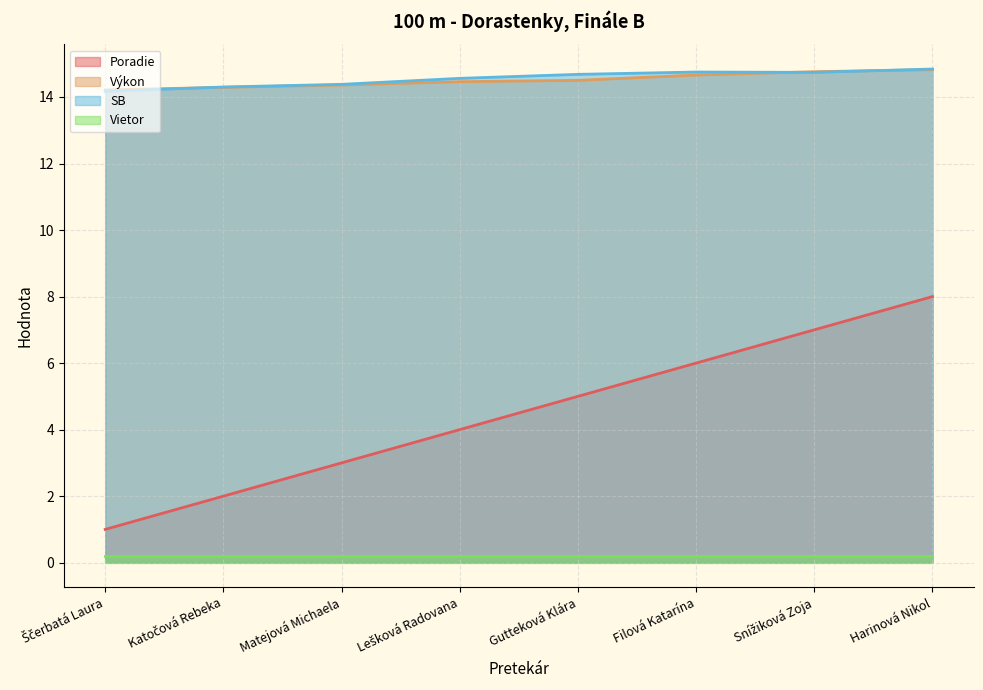

True or false: SB has a value of 22.9 at Harinová Nikol.

False